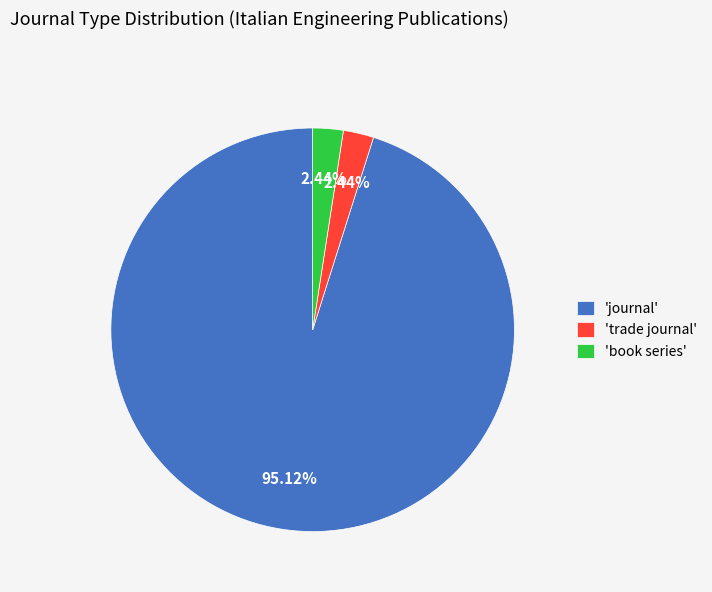

Which has a higher value, 'journal' or 'book series'?

'journal'